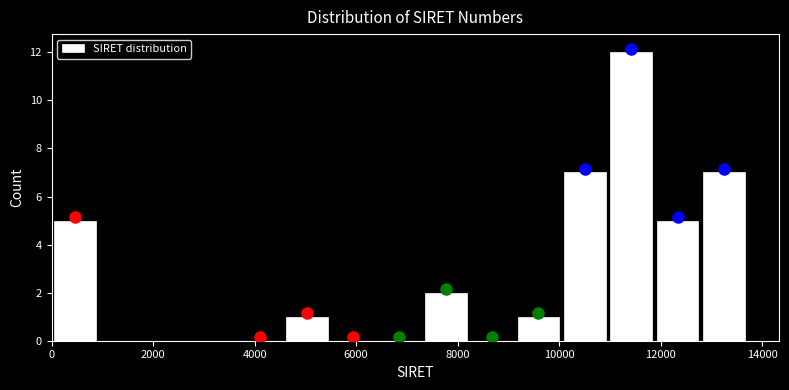

Reading left to right, transcribe this chart: for each bar, give the range it covers on the x-axis and its height. Neither the bar edges nor the heights are printed on the chart, so give them approximately, as read against the axes.

0 to 1000: 5
1000 to 1800: 0
1800 to 2800: 0
2800 to 3600: 0
3600 to 4600: 0
4600 to 5400: 1
5400 to 6400: 0
6400 to 7400: 0
7400 to 8200: 2
8200 to 9200: 0
9200 to 10000: 1
10000 to 11000: 7
11000 to 11800: 12
11800 to 12800: 5
12800 to 13800: 7